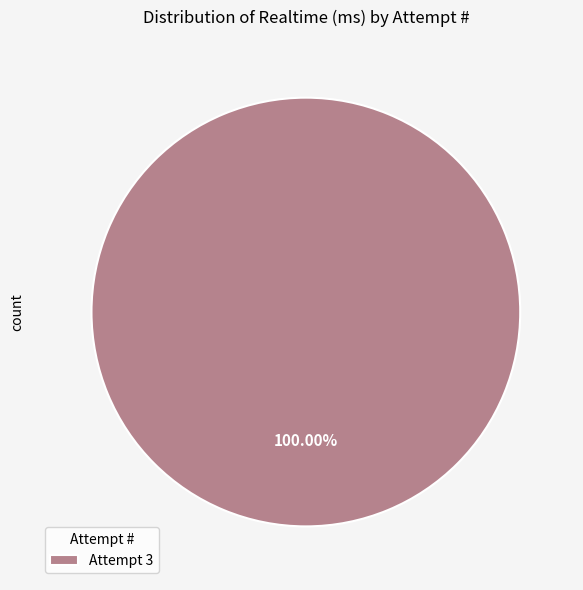

Rank the categories by value from highest to lowest.

Attempt 3